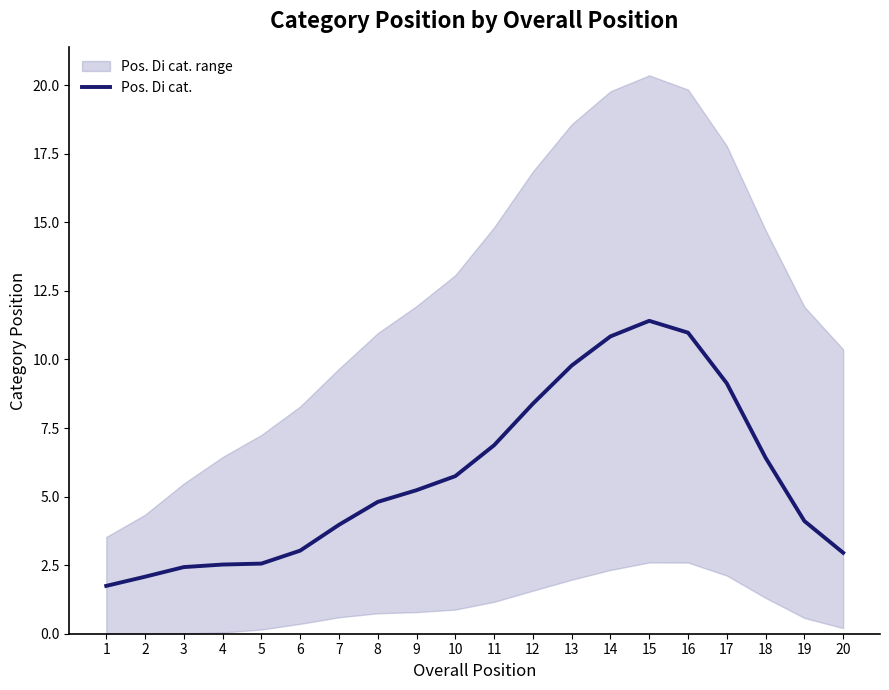

What is the change in value from 16 to 17?

-1.8